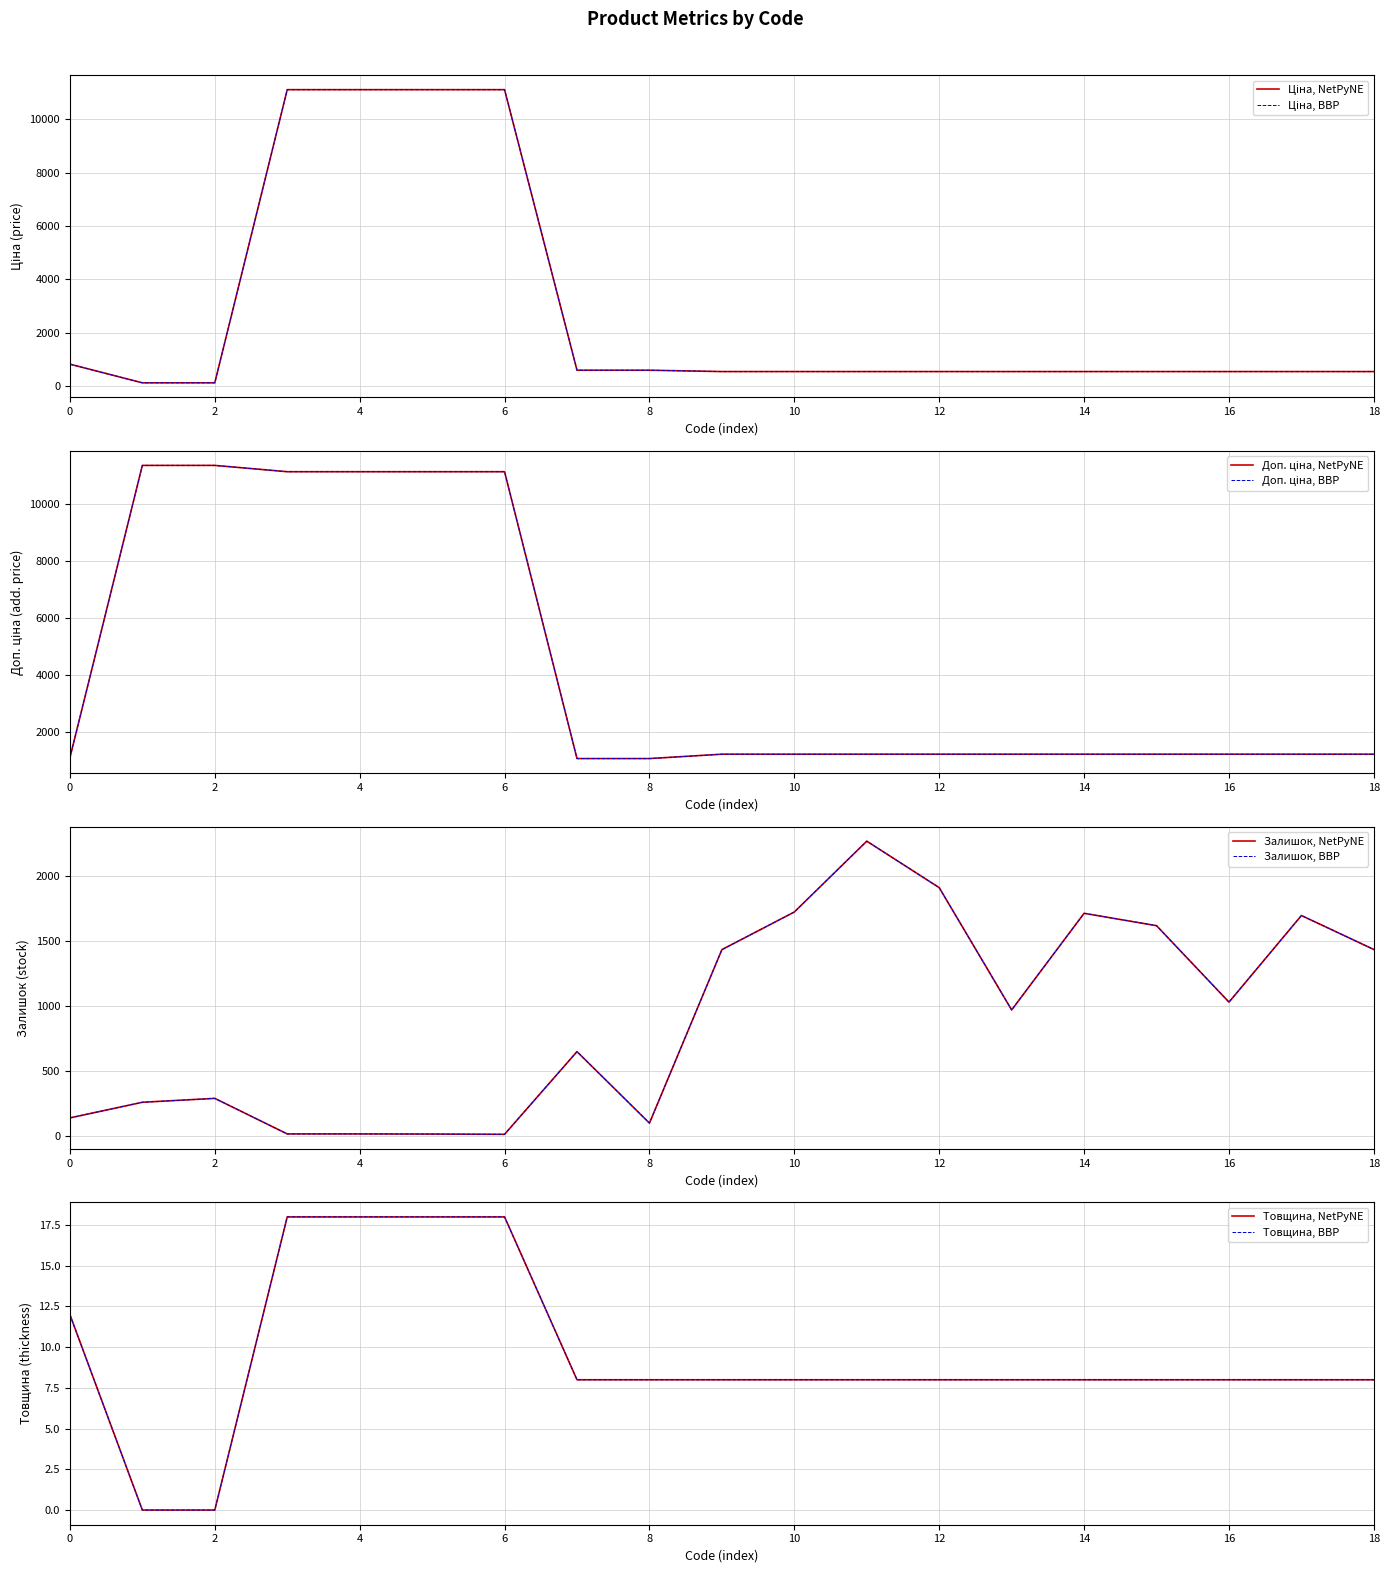

Rank the categories by Залишок value from highest to lowest.

284032208, 284032207, 284032203, 284032205, 284032200, 284032202, 284032199, 284032204, 284032201, 284032206, 271702230, 247132180, 247132181, 282502116, 271702229, 285112220, 285112217, 285111961, 285111912